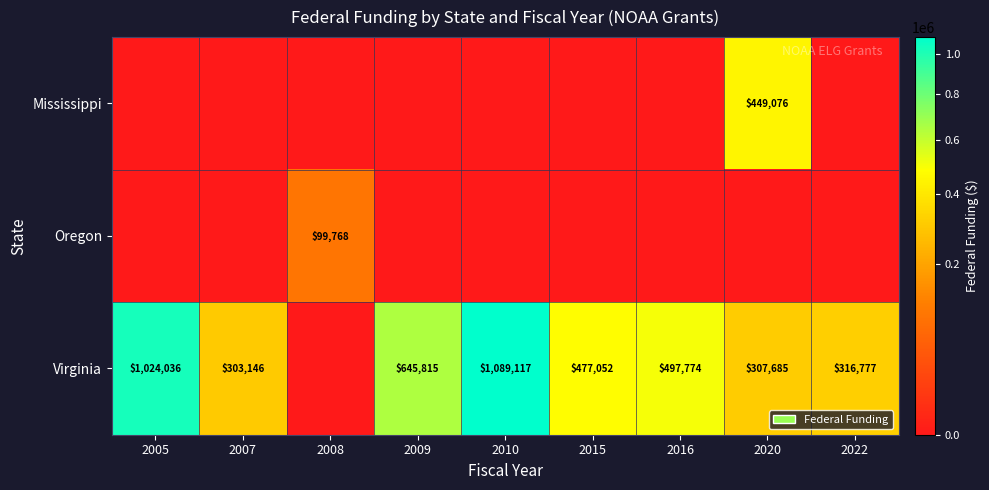

Is it true that Virginia equals 194652 at 2009?

False